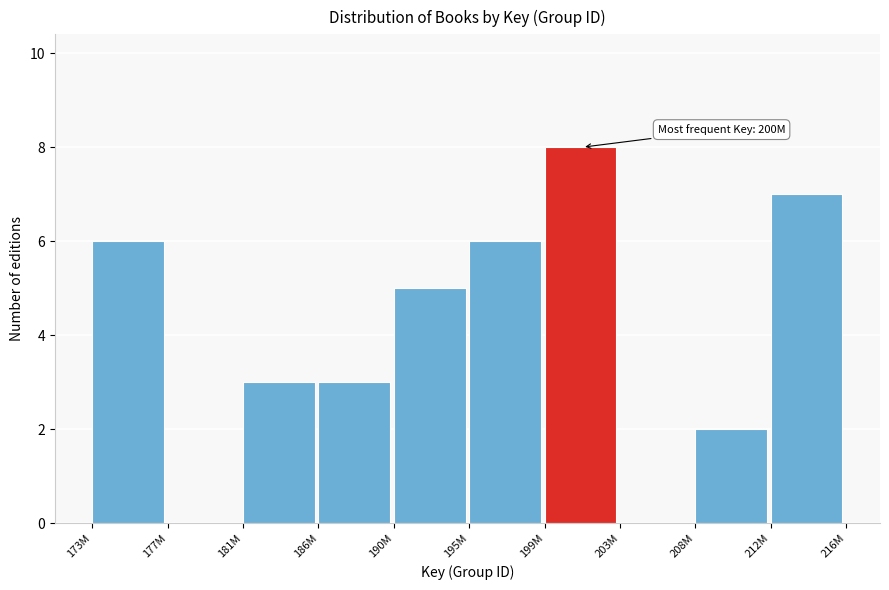

Reading left to right, list all the values displayed in this chart.

173M=6	177M=0	181M=3	186M=3	190M=5	195M=6	199M=8	203M=0	208M=2	212M=7